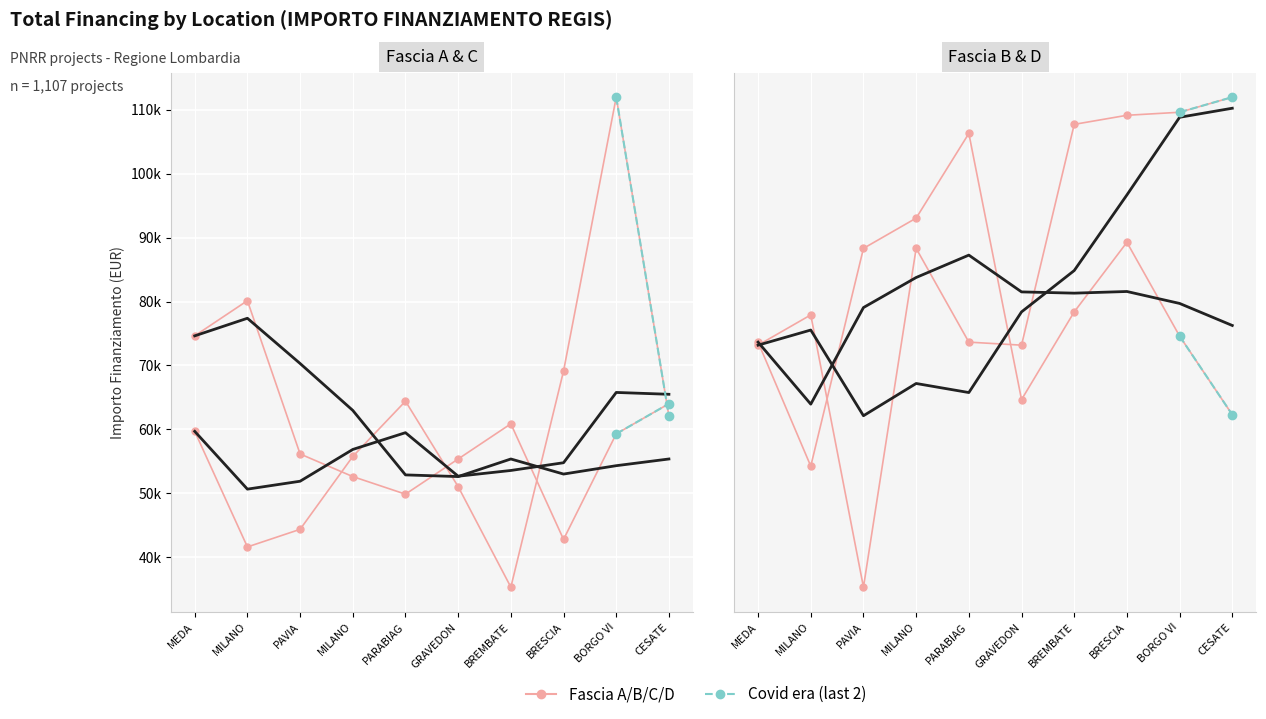

Which series changed the most between MEDA and BRESCIA?

Fascia C